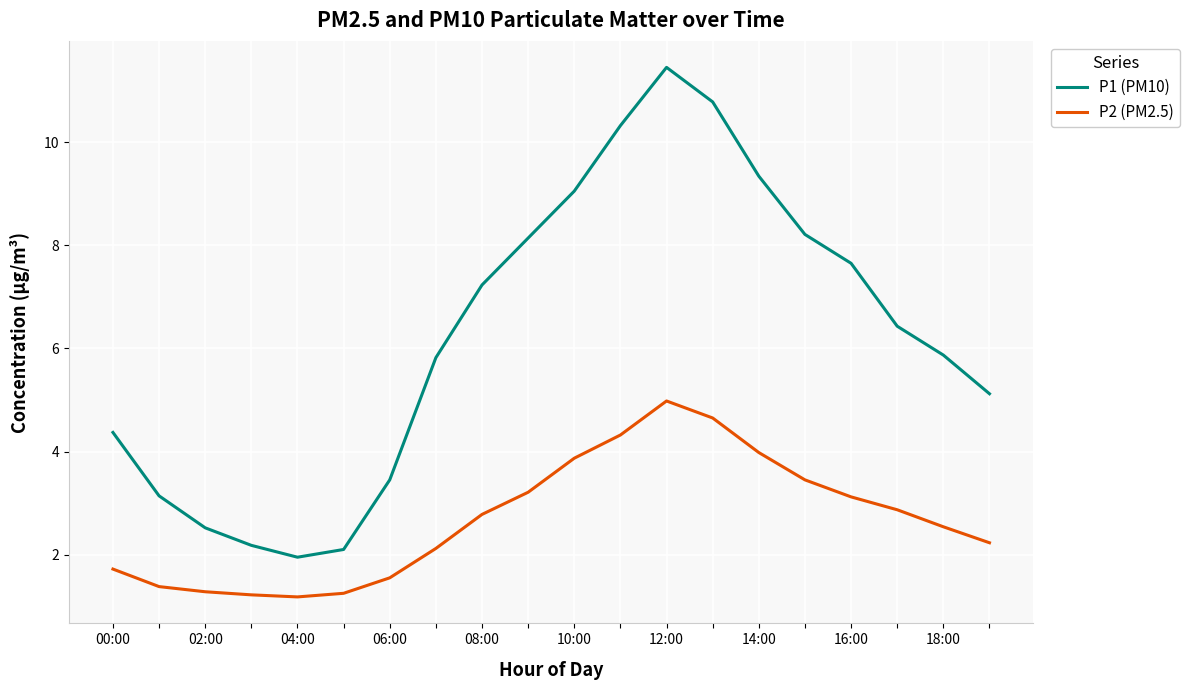

Rank the series by their average value, from lowest to highest.

P2 (PM2.5), P1 (PM10)